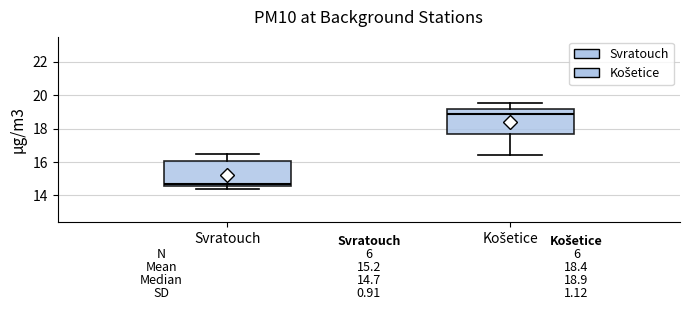

Which box's median line is the highest?

Košetice